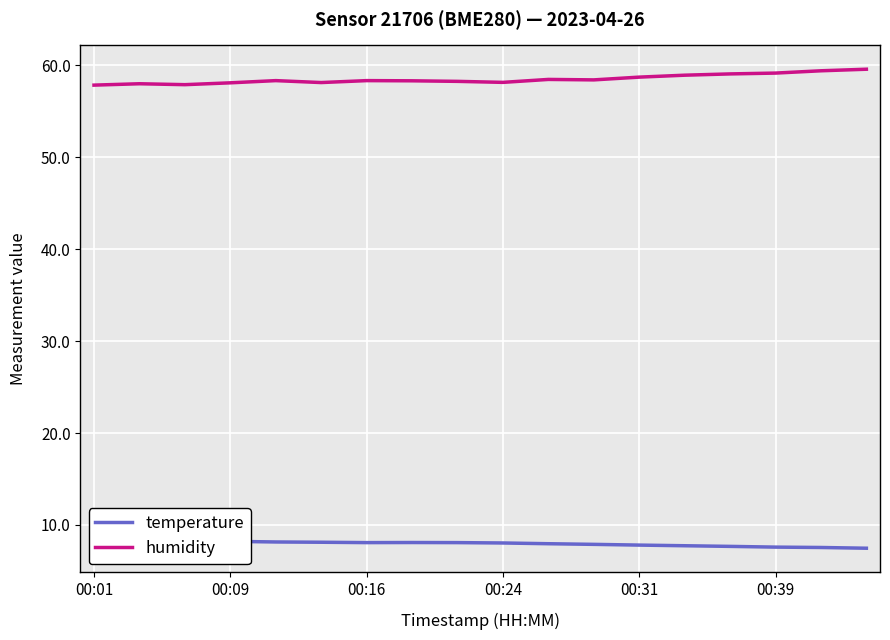

True or false: temperature and humidity intersect in this chart.

False